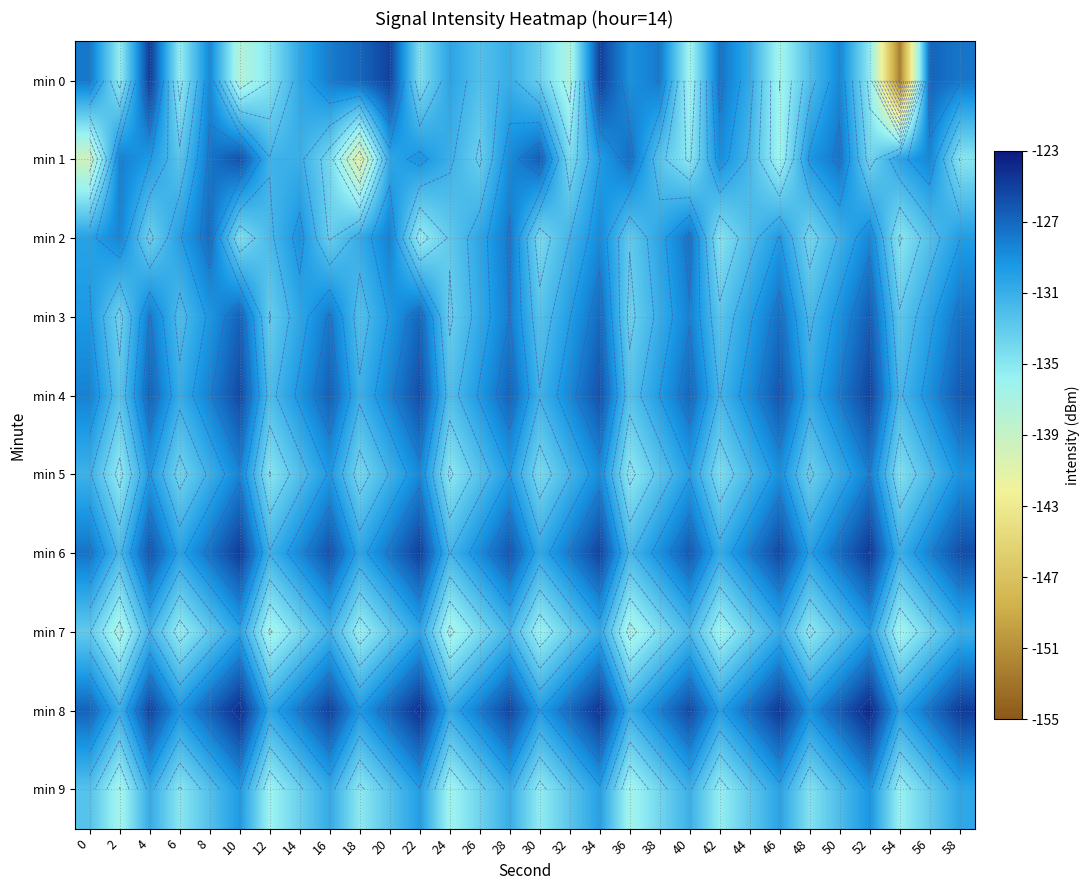

Which series has the largest total across all categories?

min 8